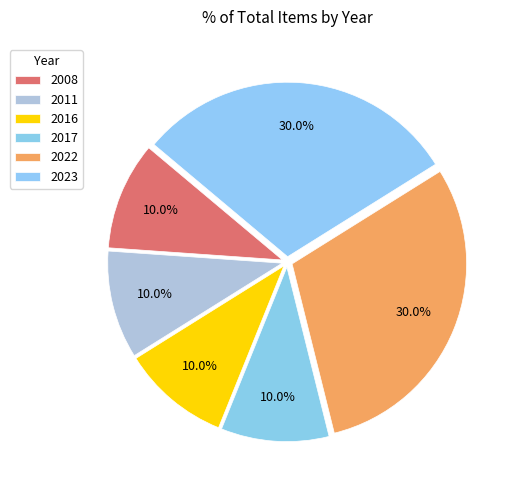

Is there any slice that represents more than half of the pie?

No